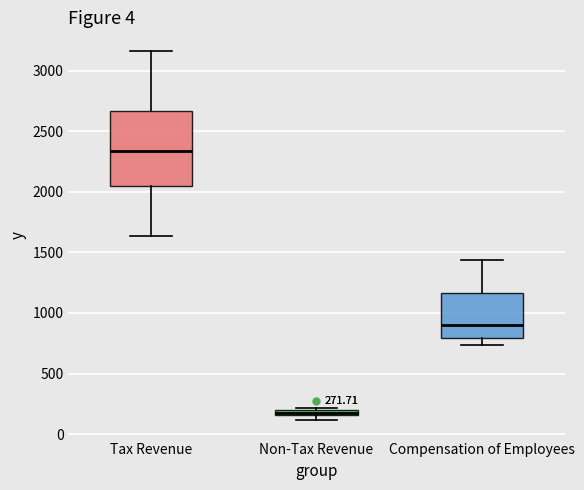

Which box has the lowest median line?

Non-Tax Revenue